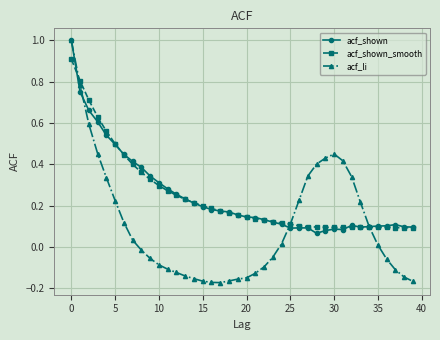

In acf_shown, how many points are lower than both neighbors (excluding endpoints)?

4